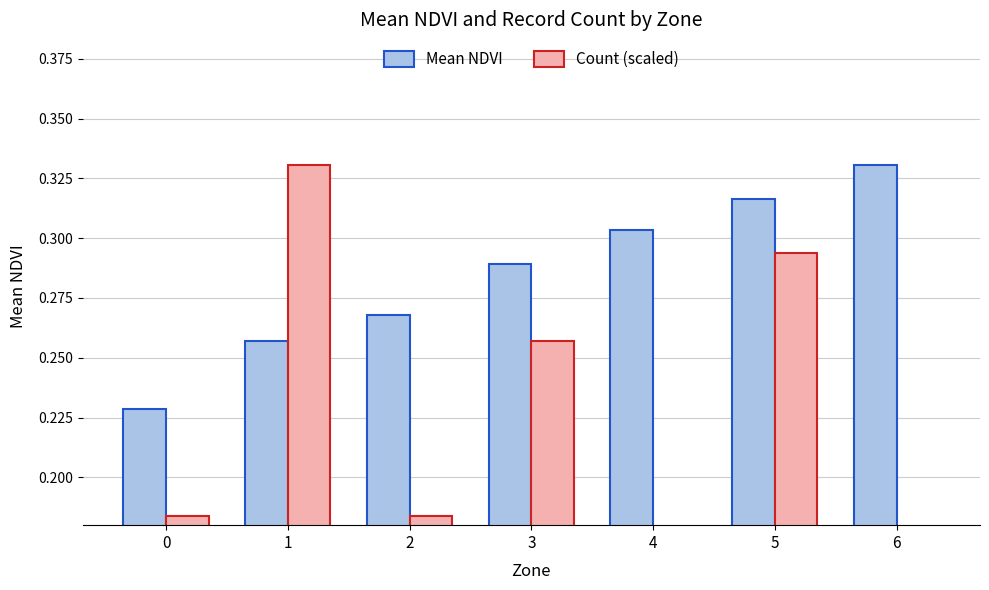

Between 6 and 2, which is larger?

6